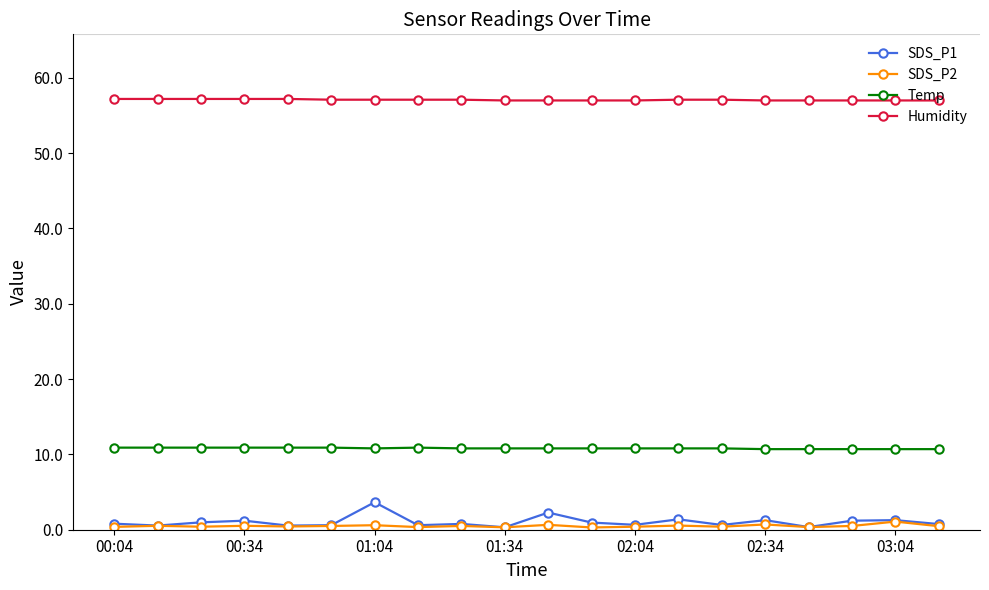

What is the value of the Humidity point at the 19th from the left?

57.0